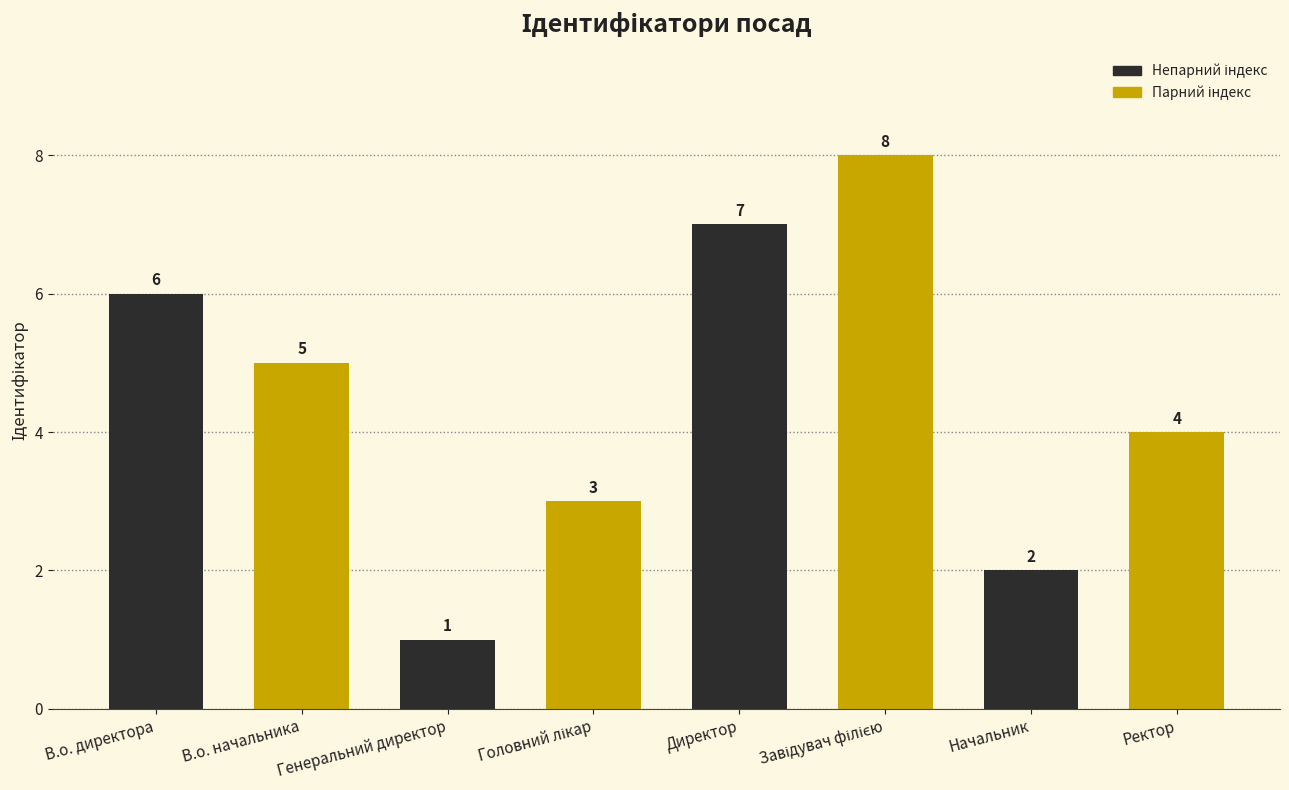

What is the greatest value displayed?

8